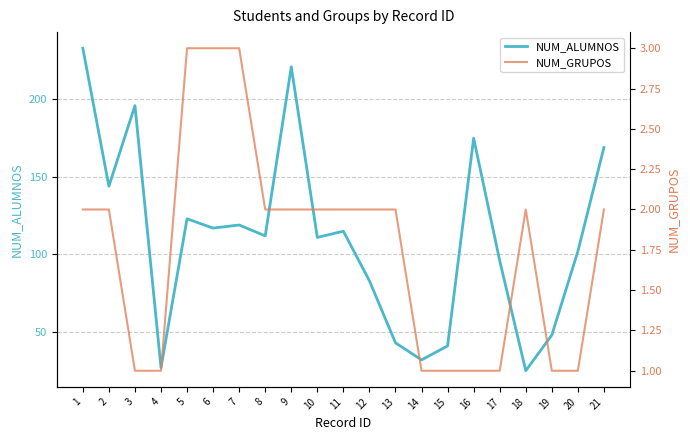

How many lines are shown in the chart?

2